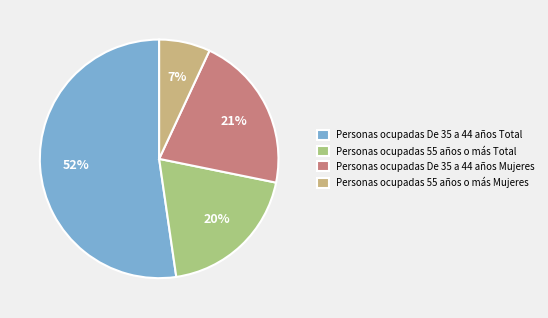

To the nearest percent, what percentage of the pie is Personas ocupadas 55 años o más Total?

20%